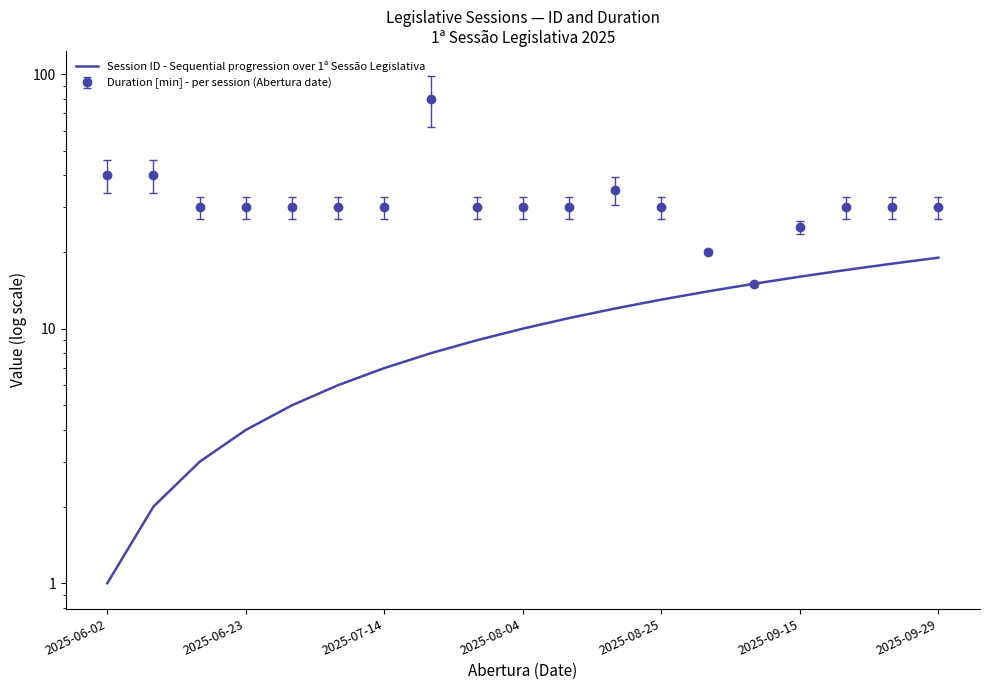

What is the difference between the values at 10 and 15?

5